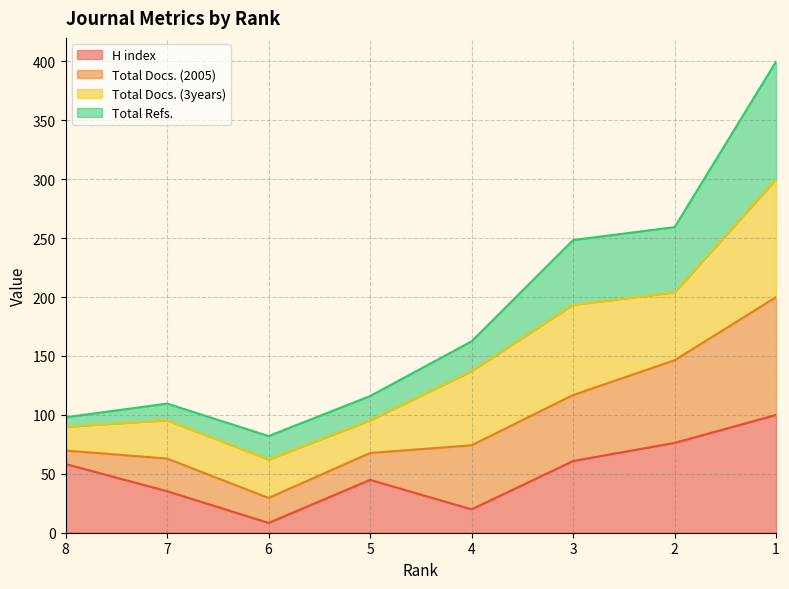

How many values in the H index series are below 58?

4